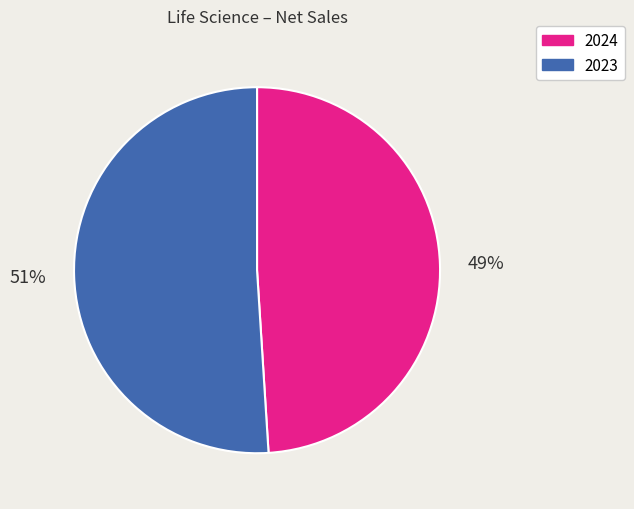

To the nearest percent, what percentage of the pie is 2023?

51%